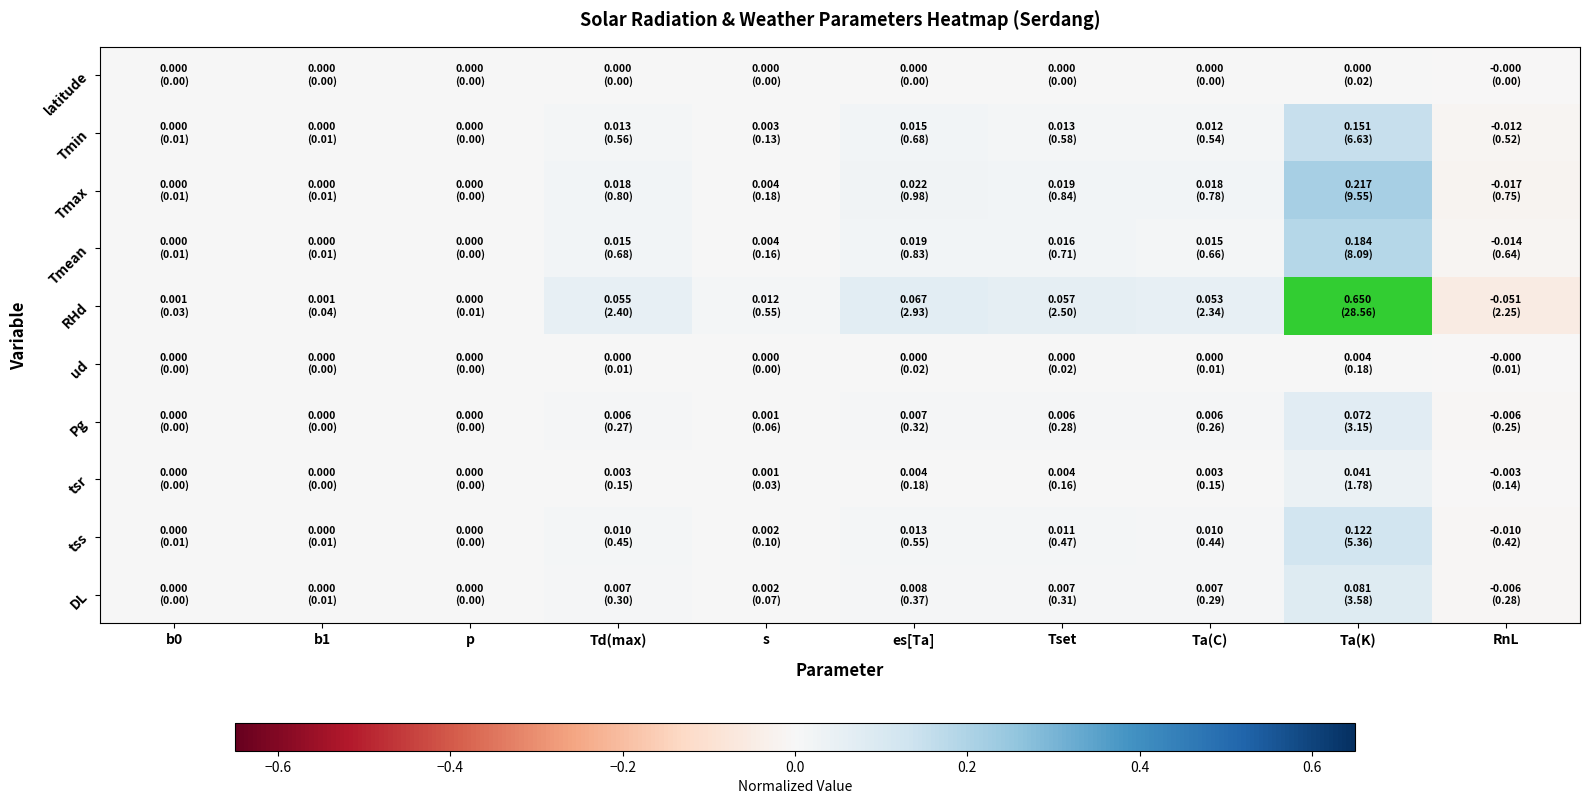

Which series has the widest spread of values?

RHd